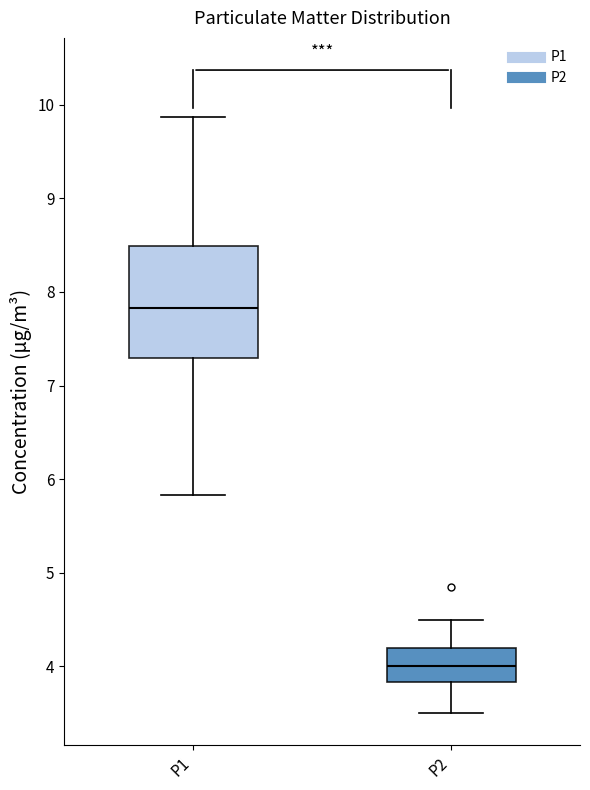

Where is the lower edge of the box for P2 on the y-axis? The values are not printed on the chart, so give them approximately, as read against the axis.

3.8